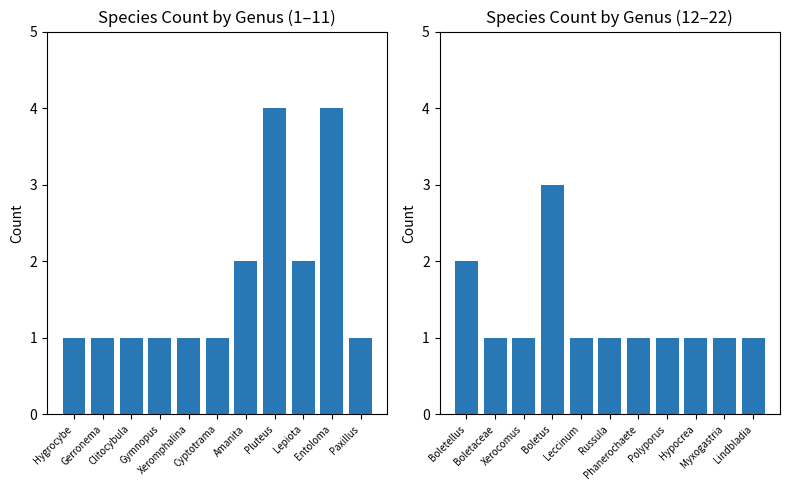

What is the label of the 4th bar from the left?

Gymnopus